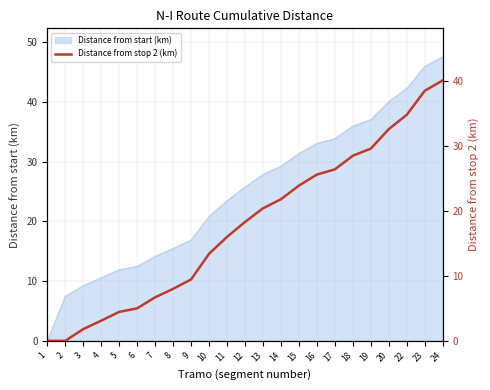

What is the difference between the second highest and second lowest values?

38.5